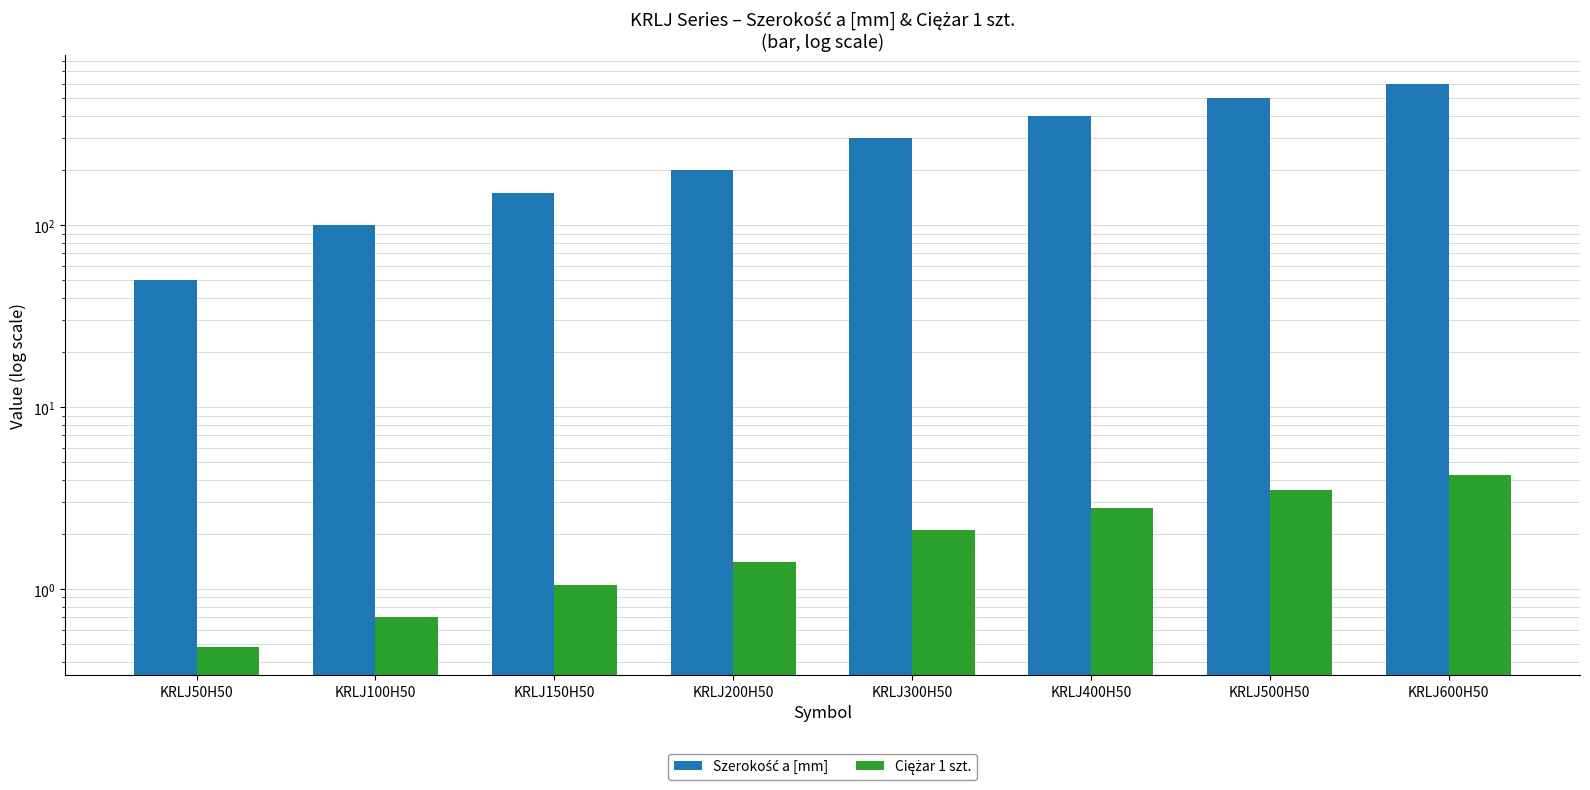

What is the difference between the Szerokość a [mm] values at KRLJ600H50 and KRLJ50H50?

550.0